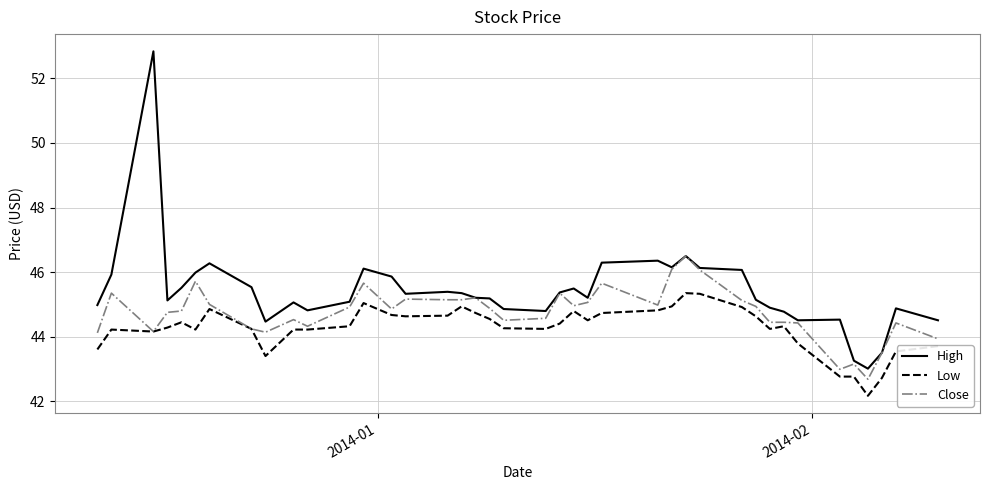

List the series in order of their overall mean, lowest first.

Low, Close, High